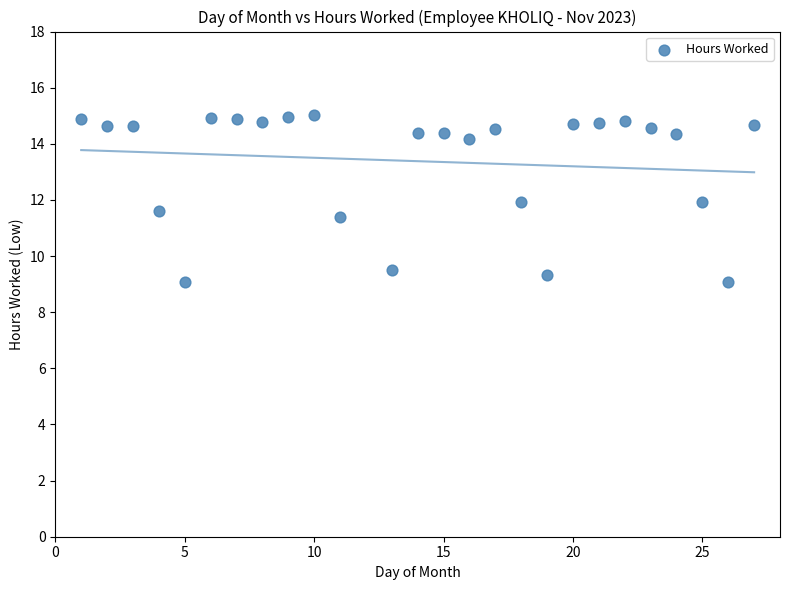

What is the range of X values (max minus min)?

26.0